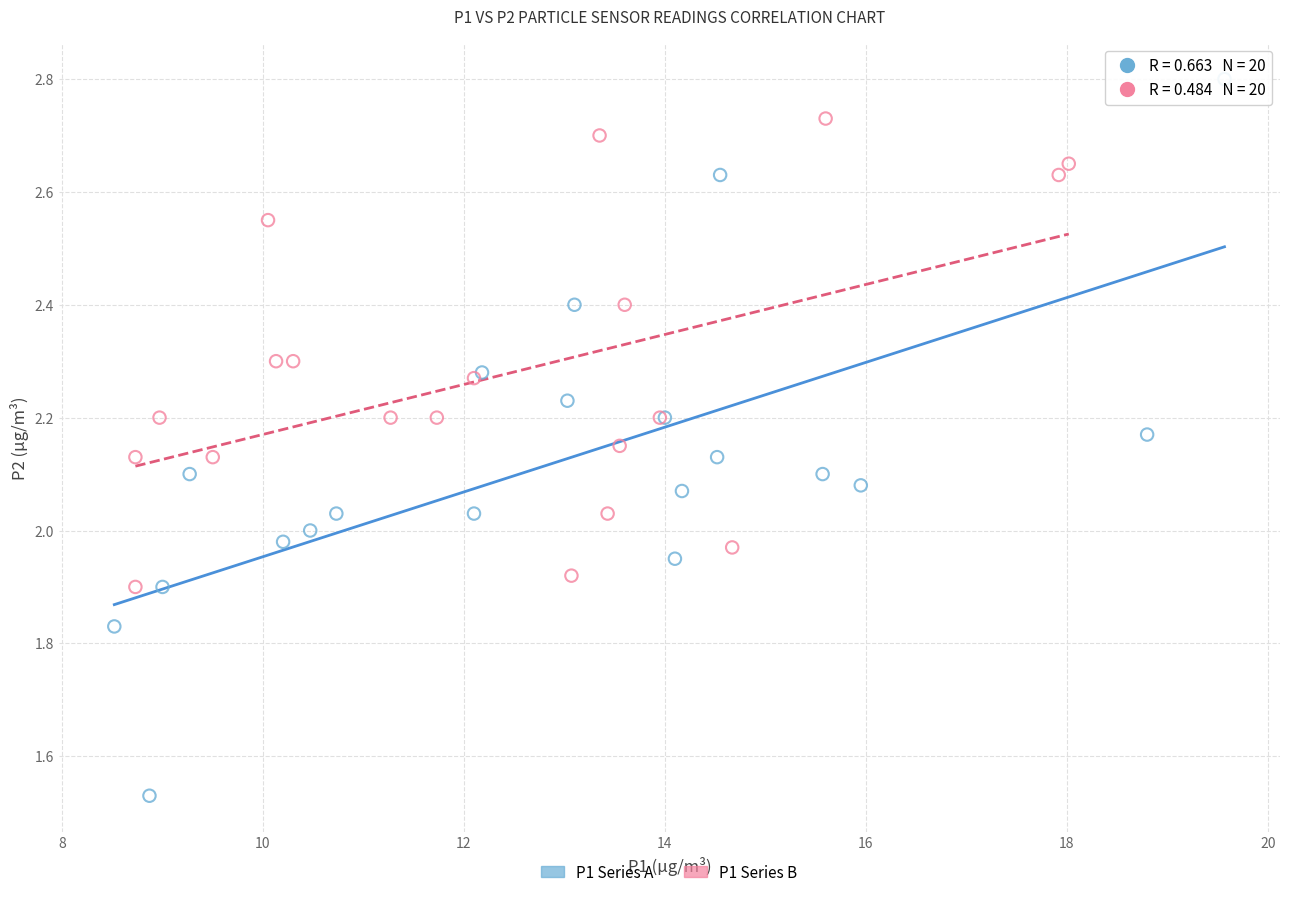

What are all the series names shown in the legend?

P1 Series A, P1 Series B